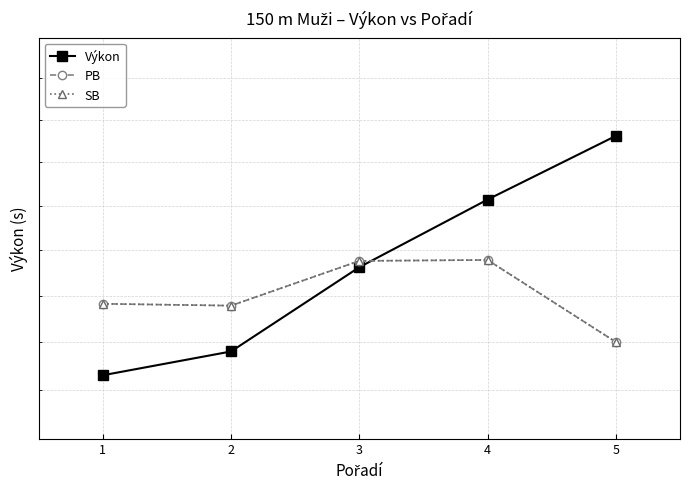

What is the maximum value shown in the chart?

22.8